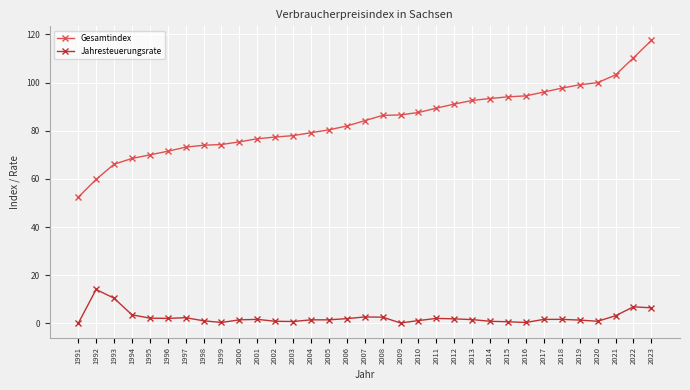

What is the sum of the Jahresteuerungsrate values at 2001 and 2005?

3.2